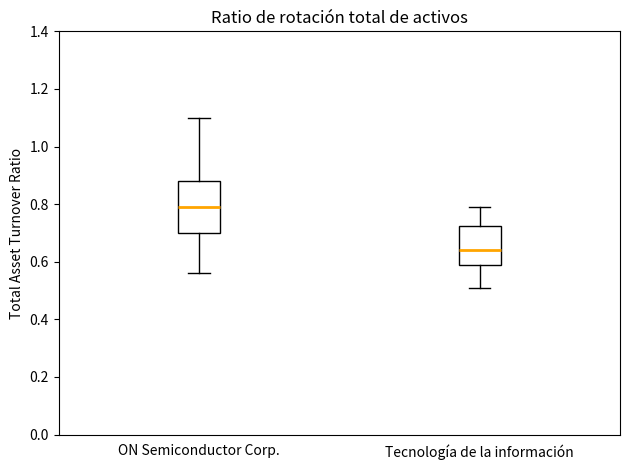

Reading left to right, transcribe this box plot: for each box, give where its median line is, the range the box spans, and where its two whiskers end, as read against the y-axis. The values are not printed on the chart, so give them approximately, as read against the axis.

ON Semiconductor Corp.: median 0.80, box 0.70 to 0.88, whiskers 0.56 to 1.10
Tecnología de la información: median 0.64, box 0.60 to 0.72, whiskers 0.52 to 0.80